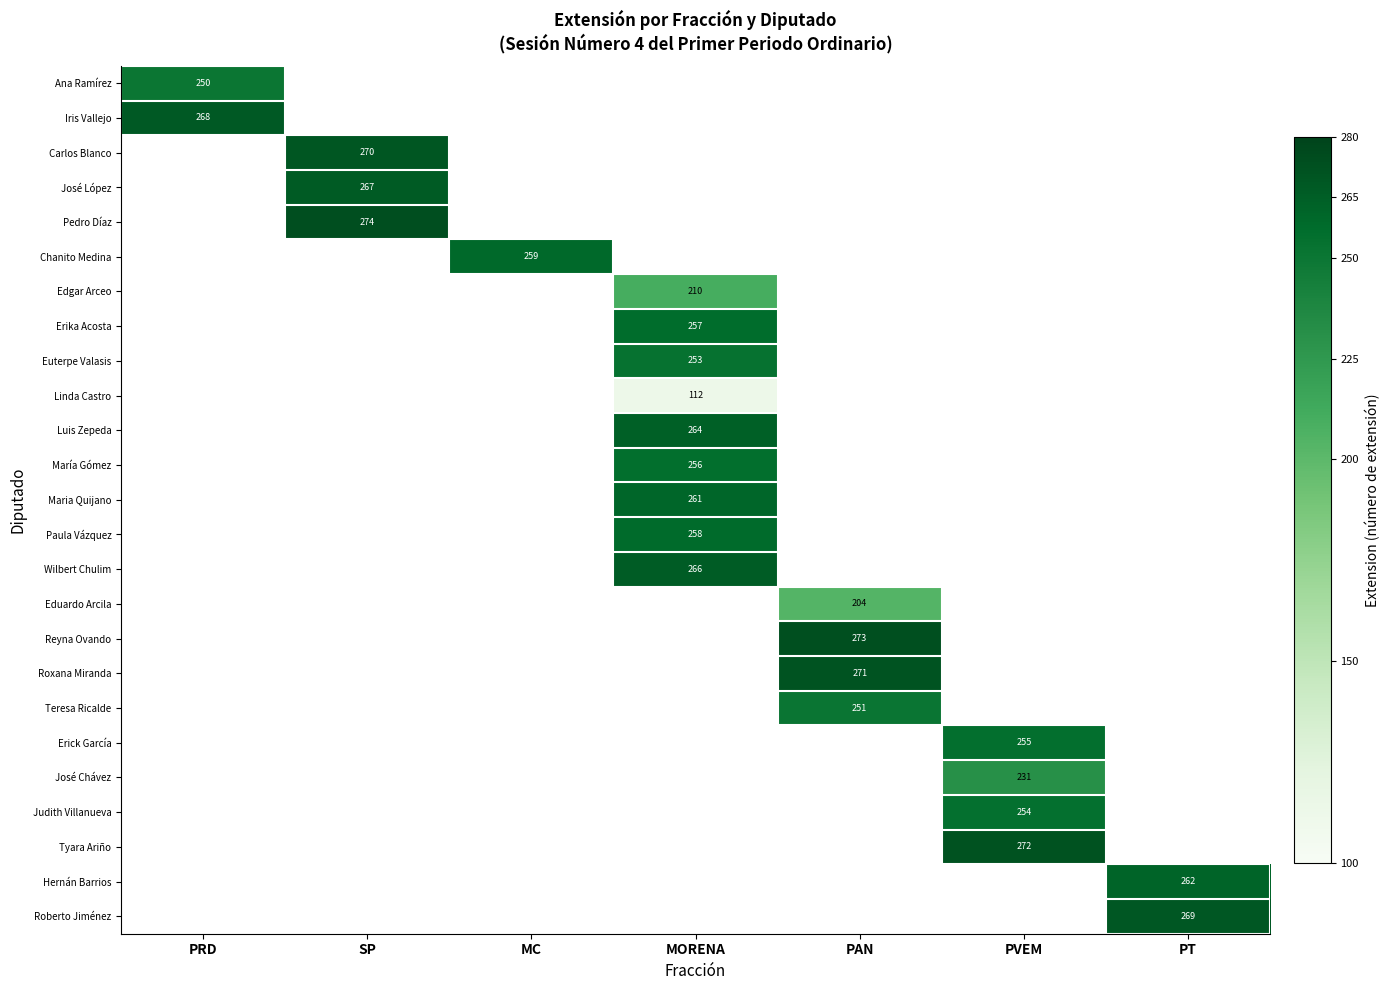

At how many categories does at least one series exceed 169?

7